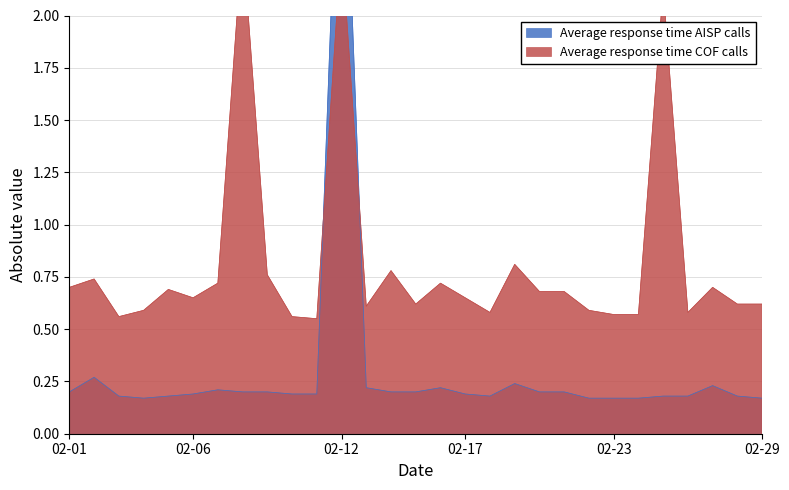

At which category does the chart reach its minimum across all series?

2024-02-04